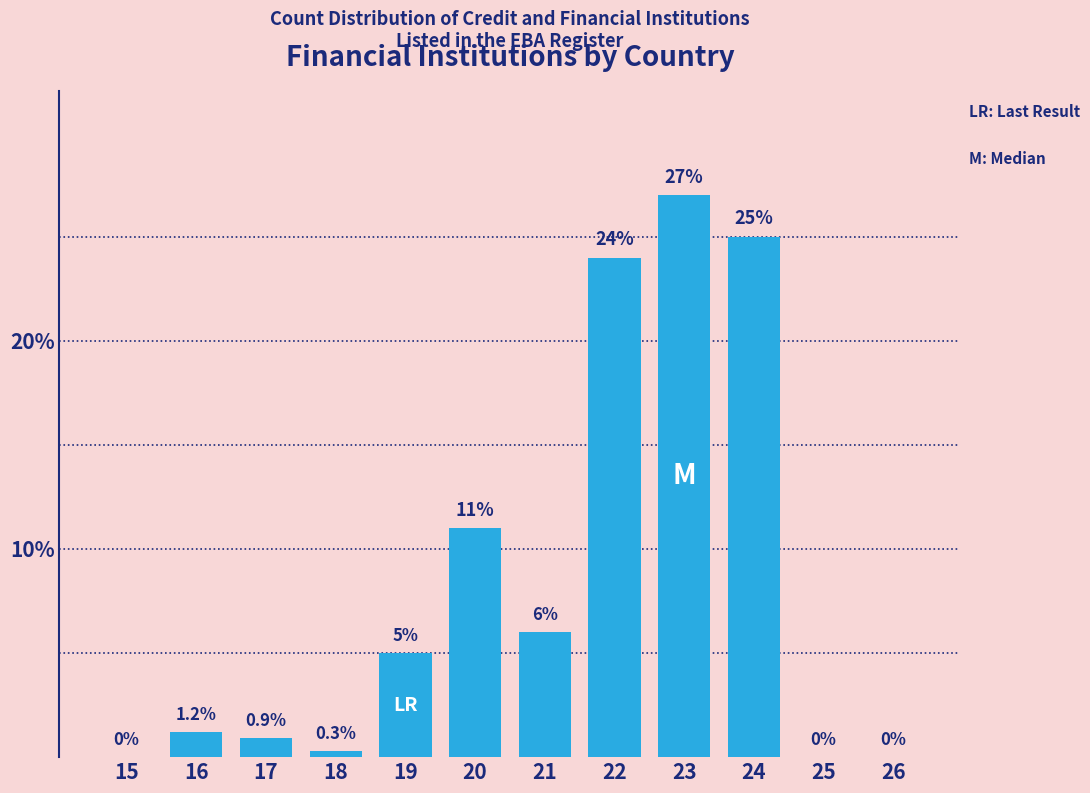

Reading left to right, list all the values displayed in this chart.

15=0.0	16=1.2	17=0.9	18=0.3	19=5.0	20=11.0	21=6.0	22=24.0	23=27.0	24=25.0	25=0.0	26=0.0